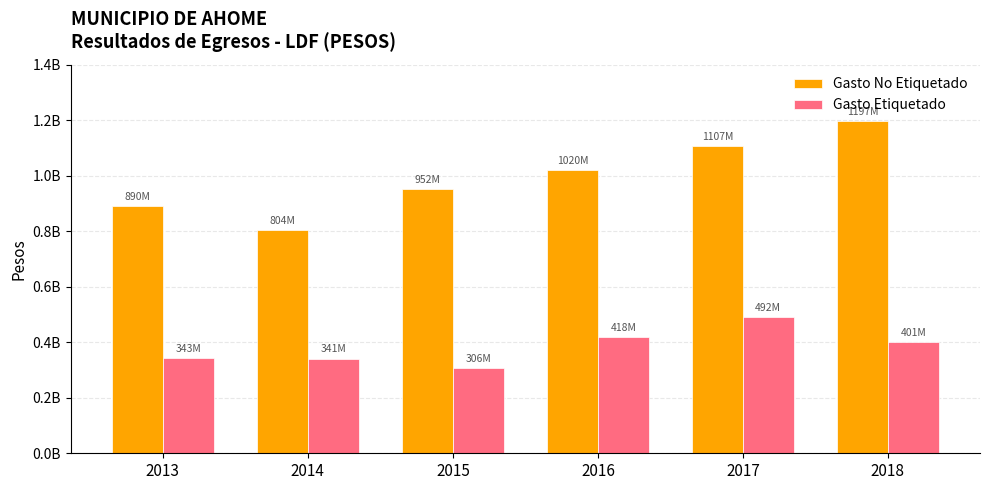

True or false: Gasto No Etiquetado has a value of 1020298922.2 at 2016.

True